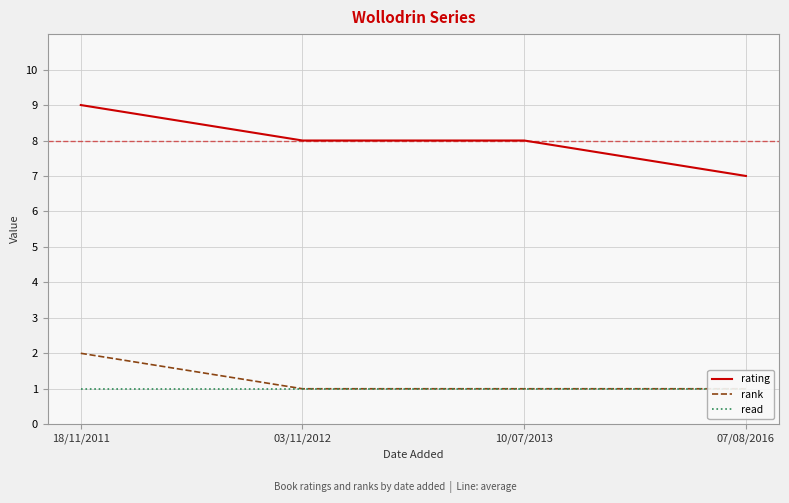

Reading left to right, extract all data points from this chart.

rating: 9	8	8	7
rank: 2	1	1	1
read: 1	1	1	1